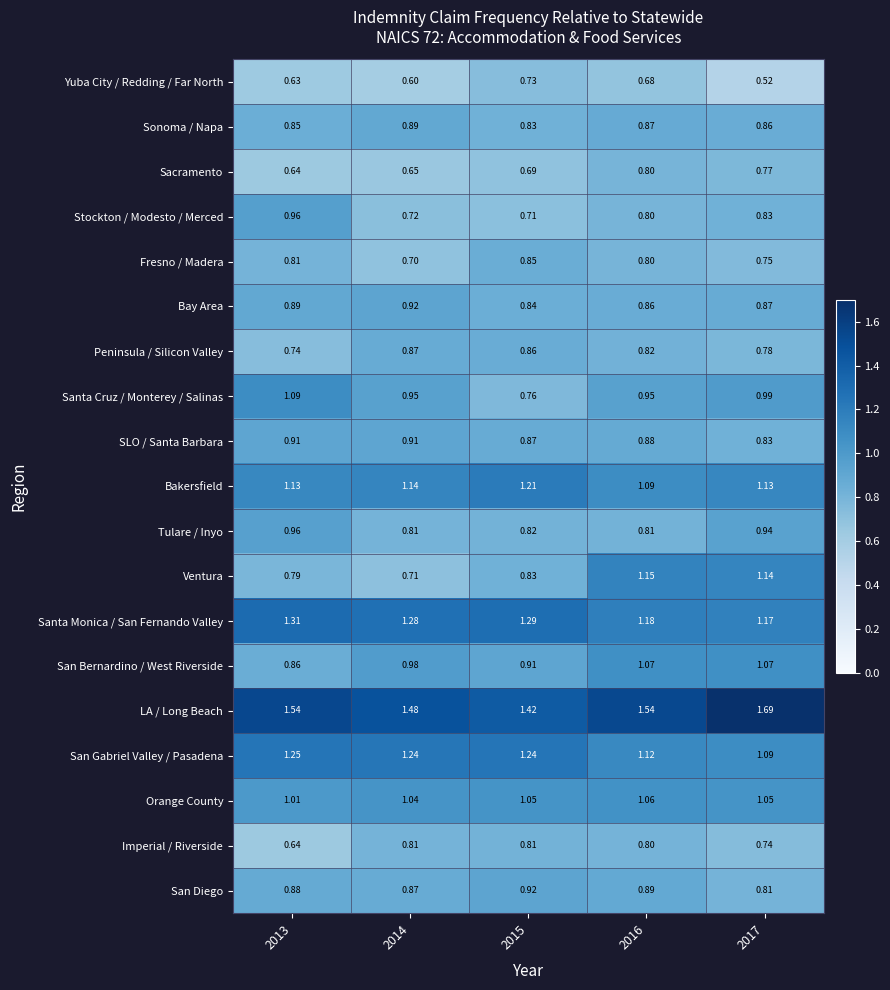

Which series has the largest total across all categories?

LA / Long Beach